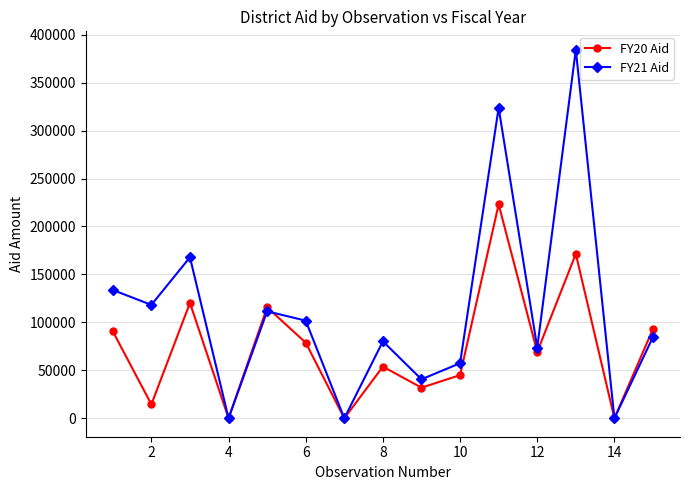

Which series has the widest spread of values?

FY21 Aid